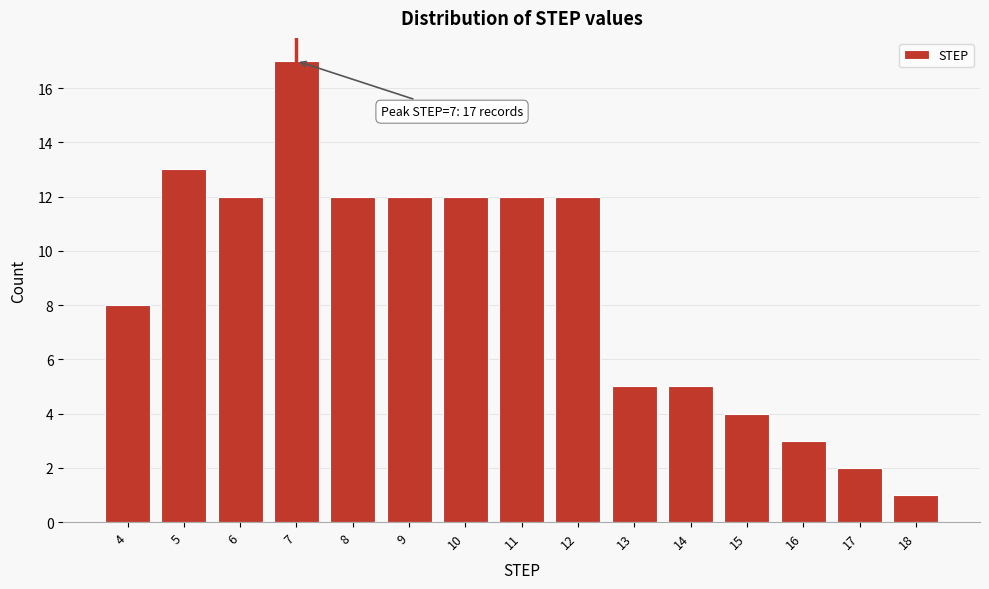

Reading left to right, transcribe all the data shown in this chart.

4=8	5=13	6=12	7=17	8=12	9=12	10=12	11=12	12=12	13=5	14=5	15=4	16=3	17=2	18=1